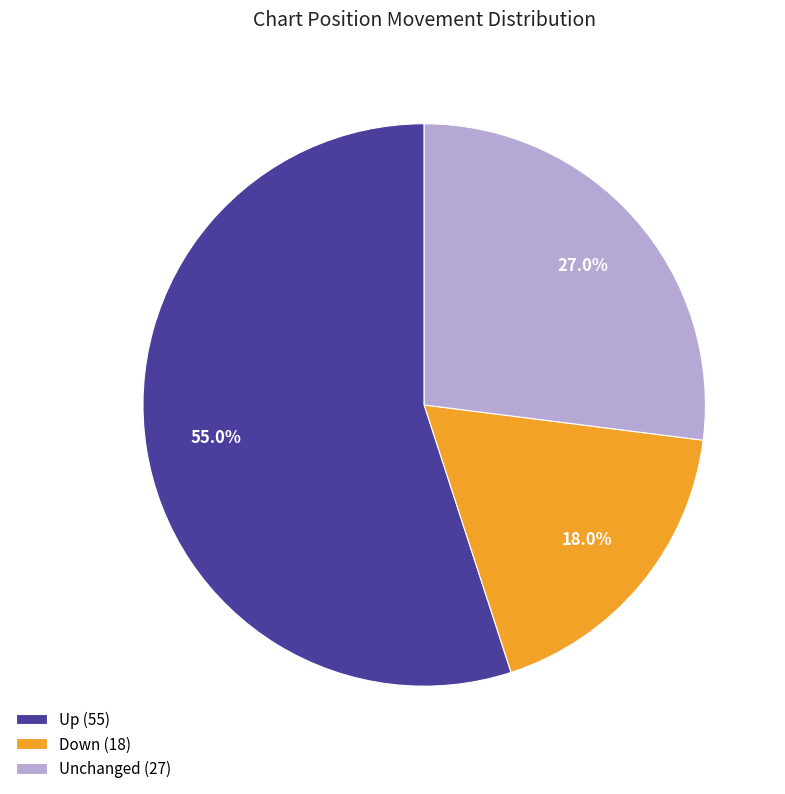

Does any single category account for the majority?

Yes